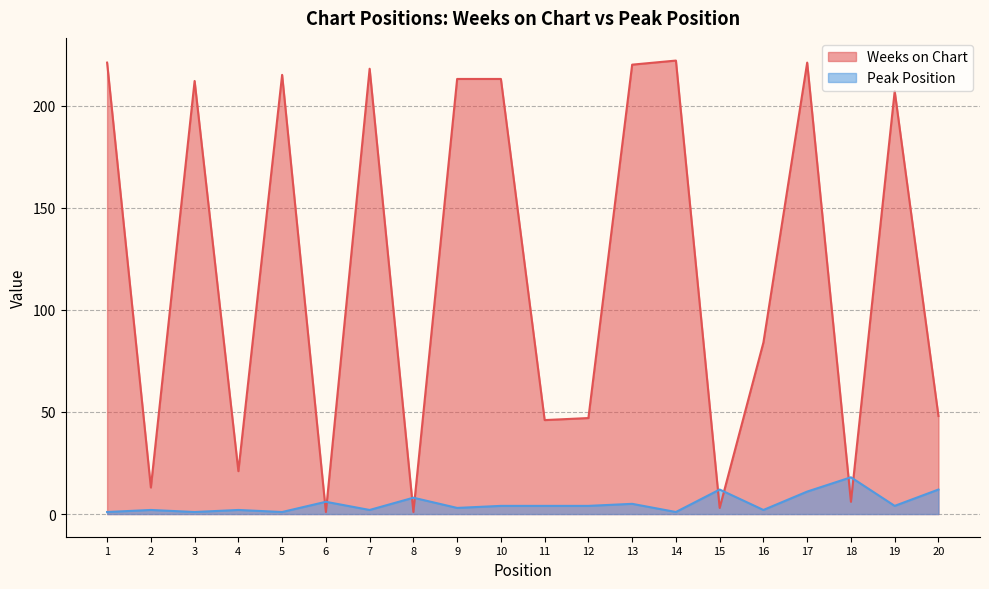

Reading left to right, transcribe all the data shown in this chart.

Weeks on Chart: 221	13	212	21	215	1	218	1	213	213	46	47	220	222	3	84	221	6	207	48
Peak Position: 1	2	1	2	1	6	2	8	3	4	4	4	5	1	12	2	11	18	4	12